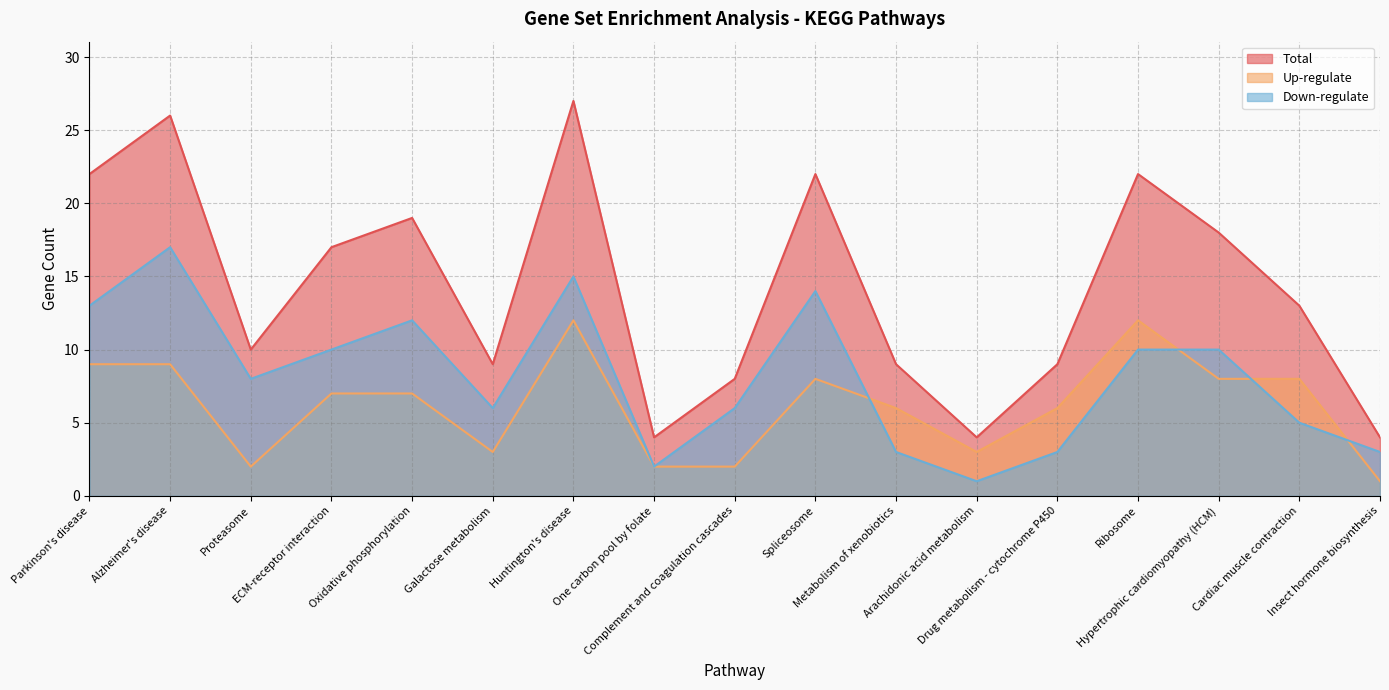

True or false: Down-regulate has more than 2 interior local peaks.

True